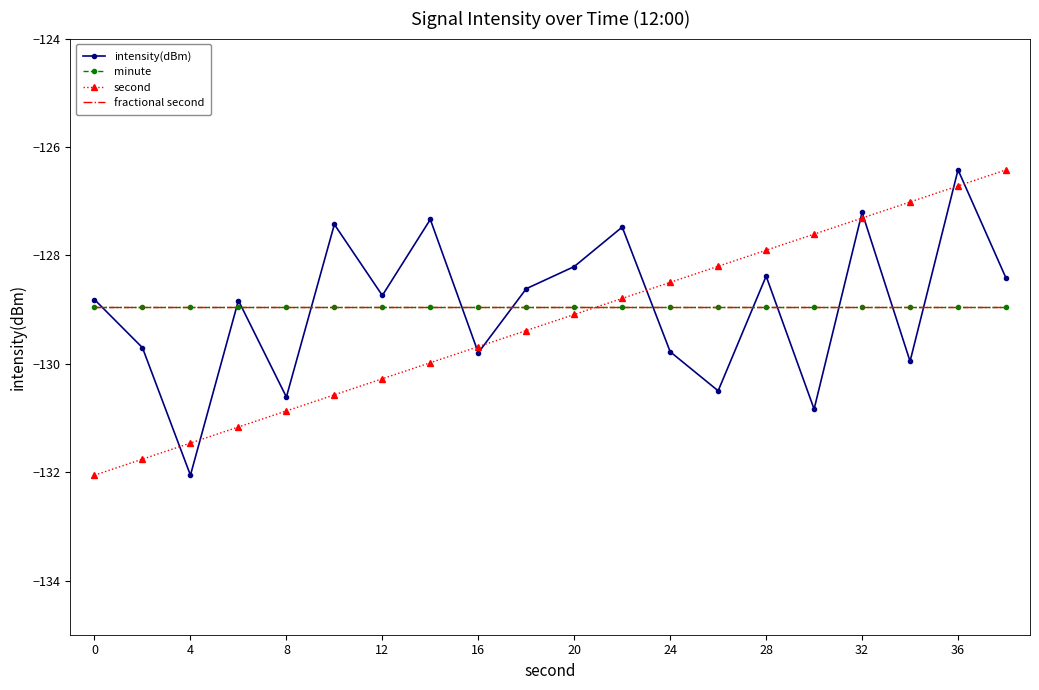

What are all the series names shown in the legend?

intensity(dBm), minute, second, fractional second